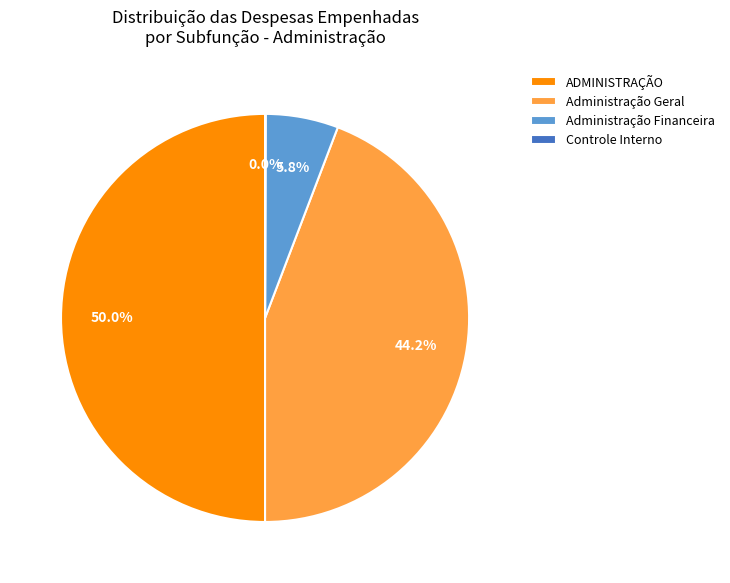

What portion of the pie excludes Administração Financeira?

94.2%